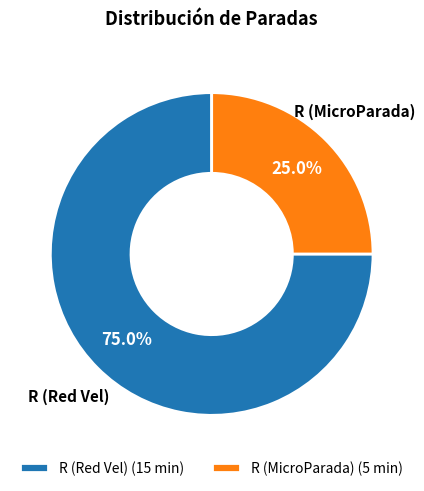

Combined, what portion of the pie is R (Red Vel) and R (MicroParada)?

100.0%